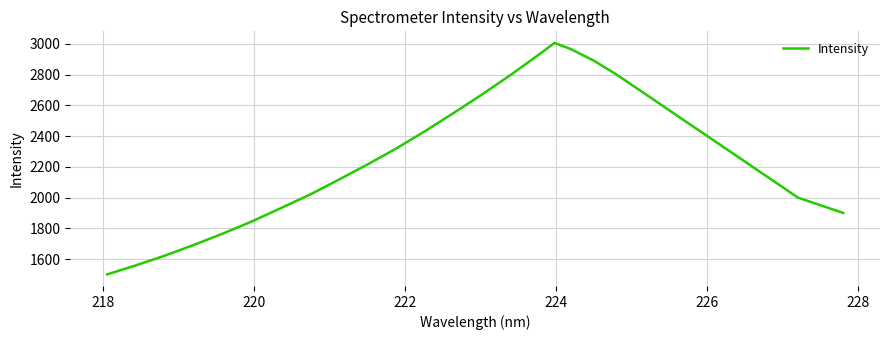

Is this an area chart (filled region under the line)?

No